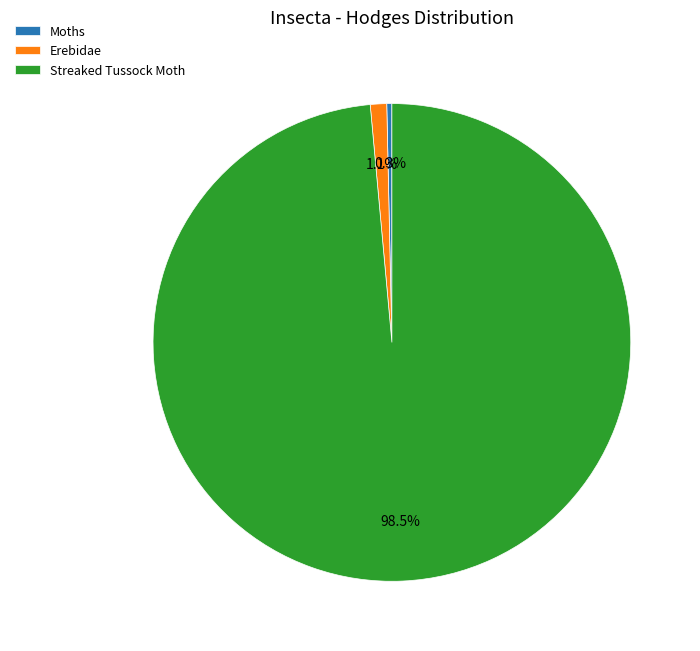

How many segments does this pie chart have?

3